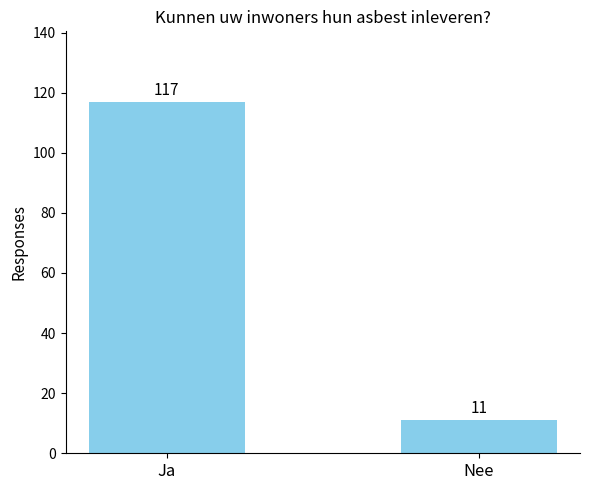

Which label corresponds to the largest value in the chart?

Ja